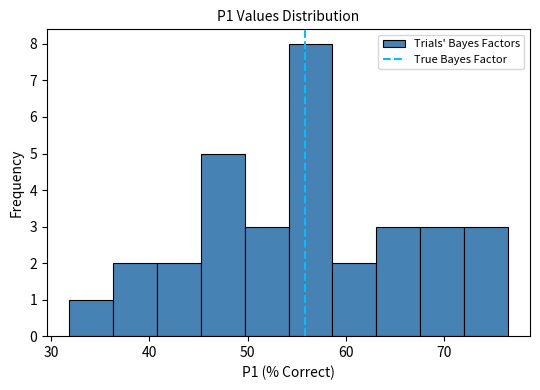

How tall is the bar that spans 54 to 59 on the x-axis? Neither the bar edges nor the heights are printed on the chart, so give them approximately, as read against the axes.

8